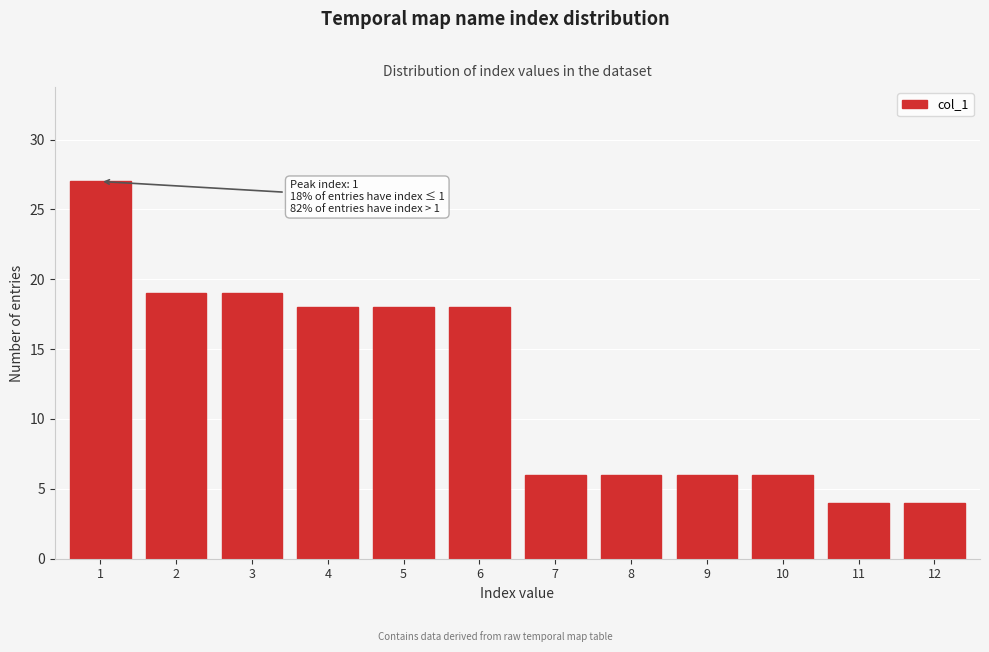

Reading left to right, extract all data points from this chart.

27	19	19	18	18	18	6	6	6	6	4	4